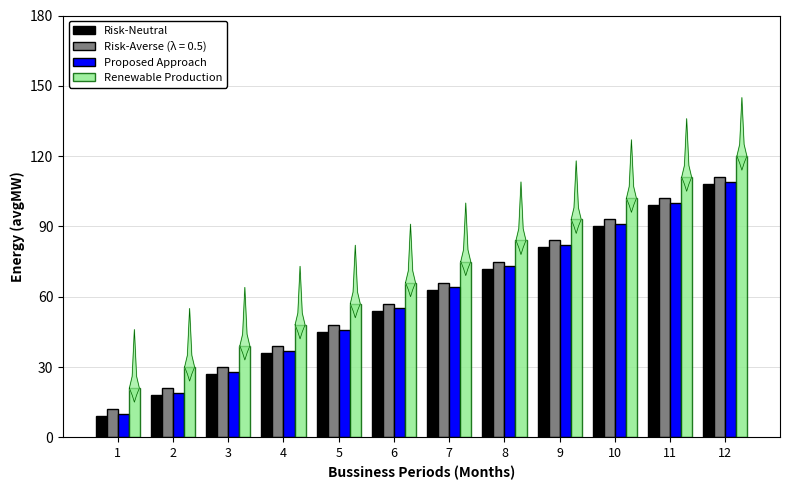

Between 1 and 5, which is larger?

5